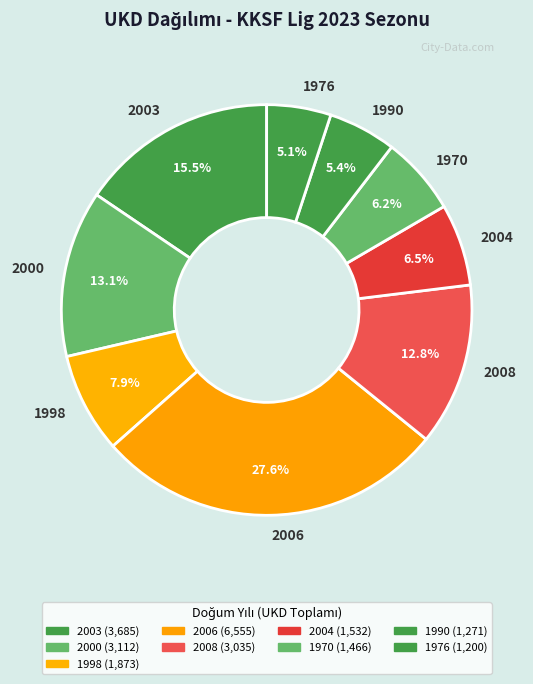

What is the largest slice in the pie chart?

2006